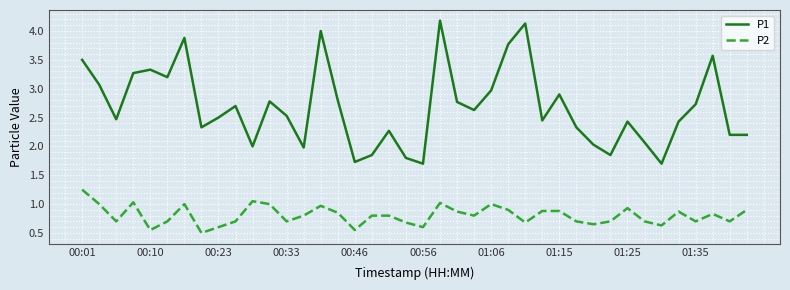

Which series has the largest range (max minus min)?

P1